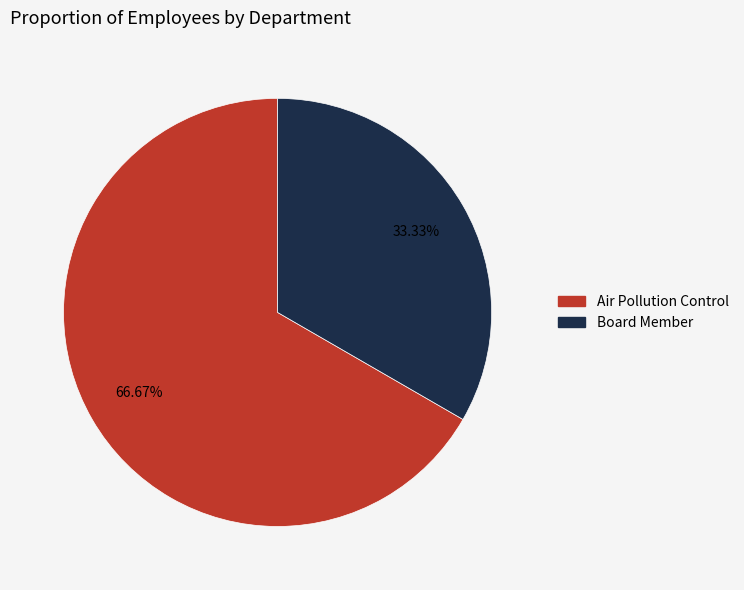

What is the ratio of the value at Air Pollution Control to the value at Board Member?

2.0